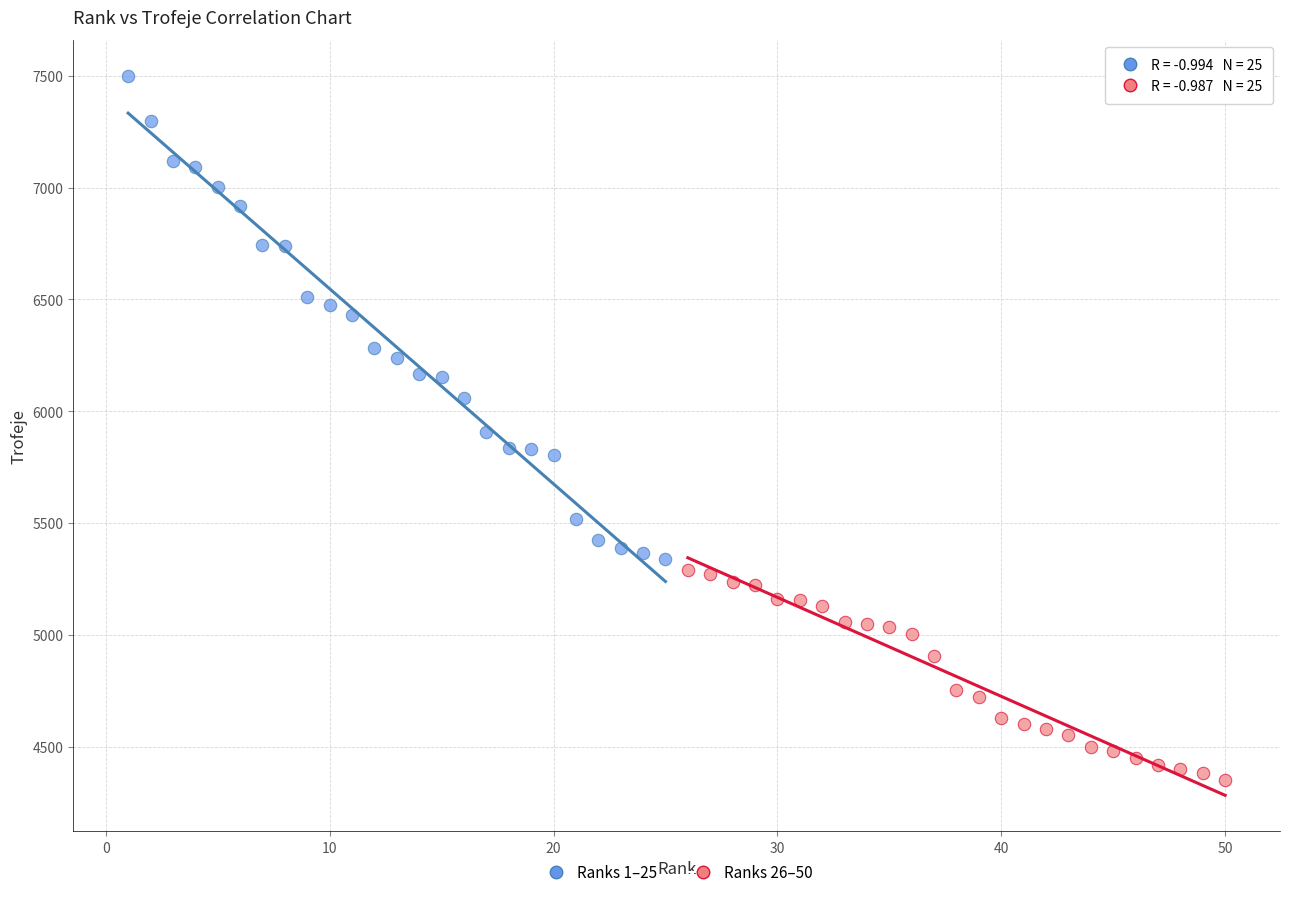

Which series contains the highest Y value?

Ranks 1–25